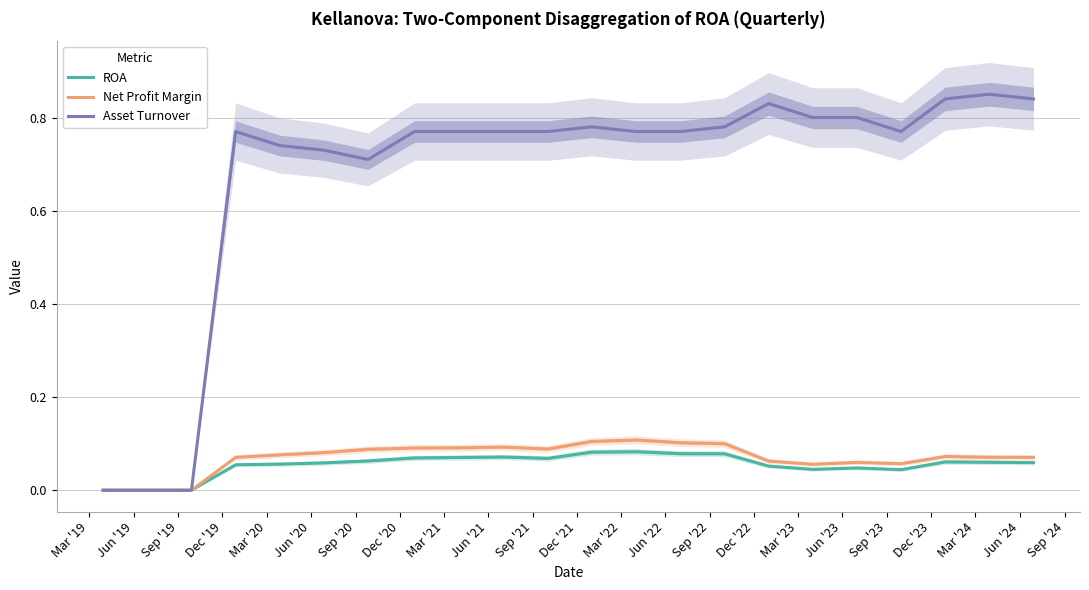

True or false: ROA has a value of 0.1 at Dec '23.

True